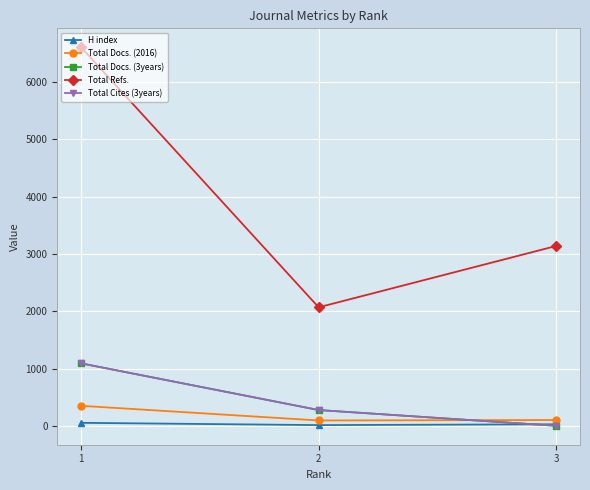

Reading left to right, transcribe all the data shown in this chart.

H index: 1=52	2=12	3=26
Total Docs. (2016): 1=349	2=93	3=101
Total Docs. (3years): 1=1090	2=275	3=0
Total Refs.: 1=6607	2=2068	3=3139
Total Cites (3years): 1=1090	2=275	3=0